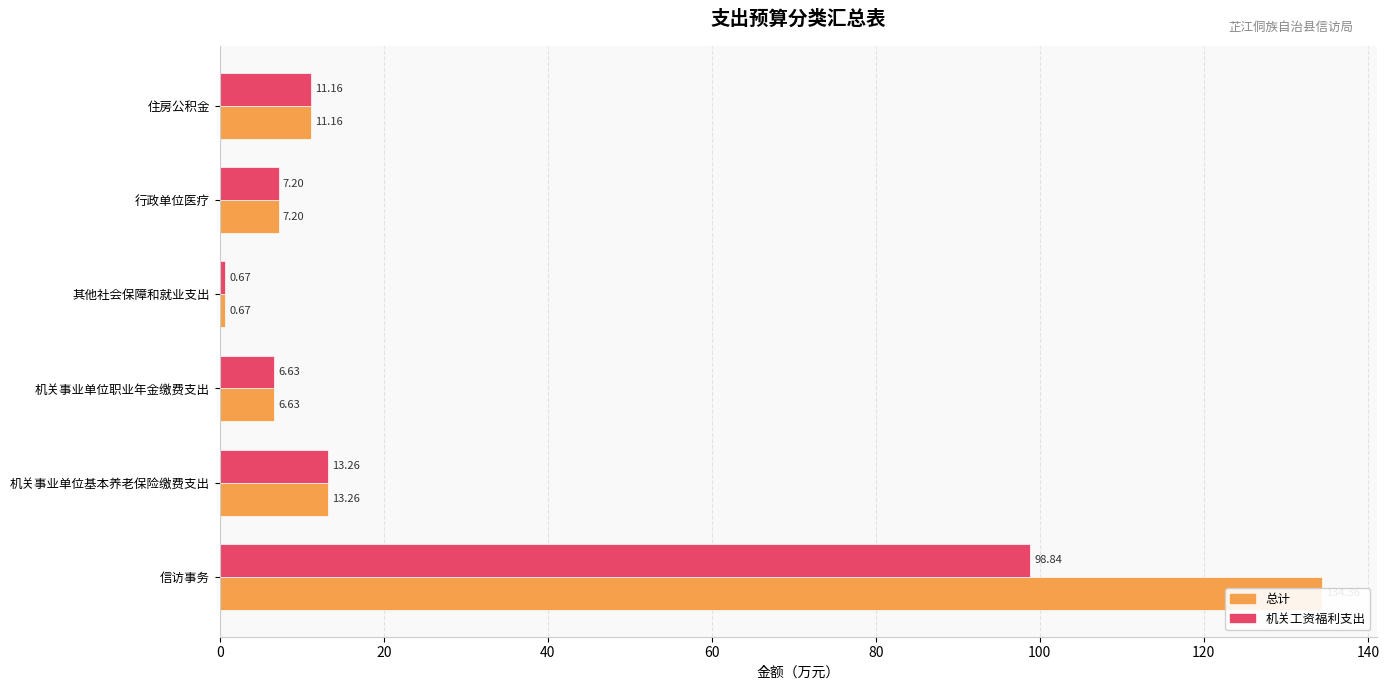

What is the spread (max minus min) of values at 信访事务?

35.5